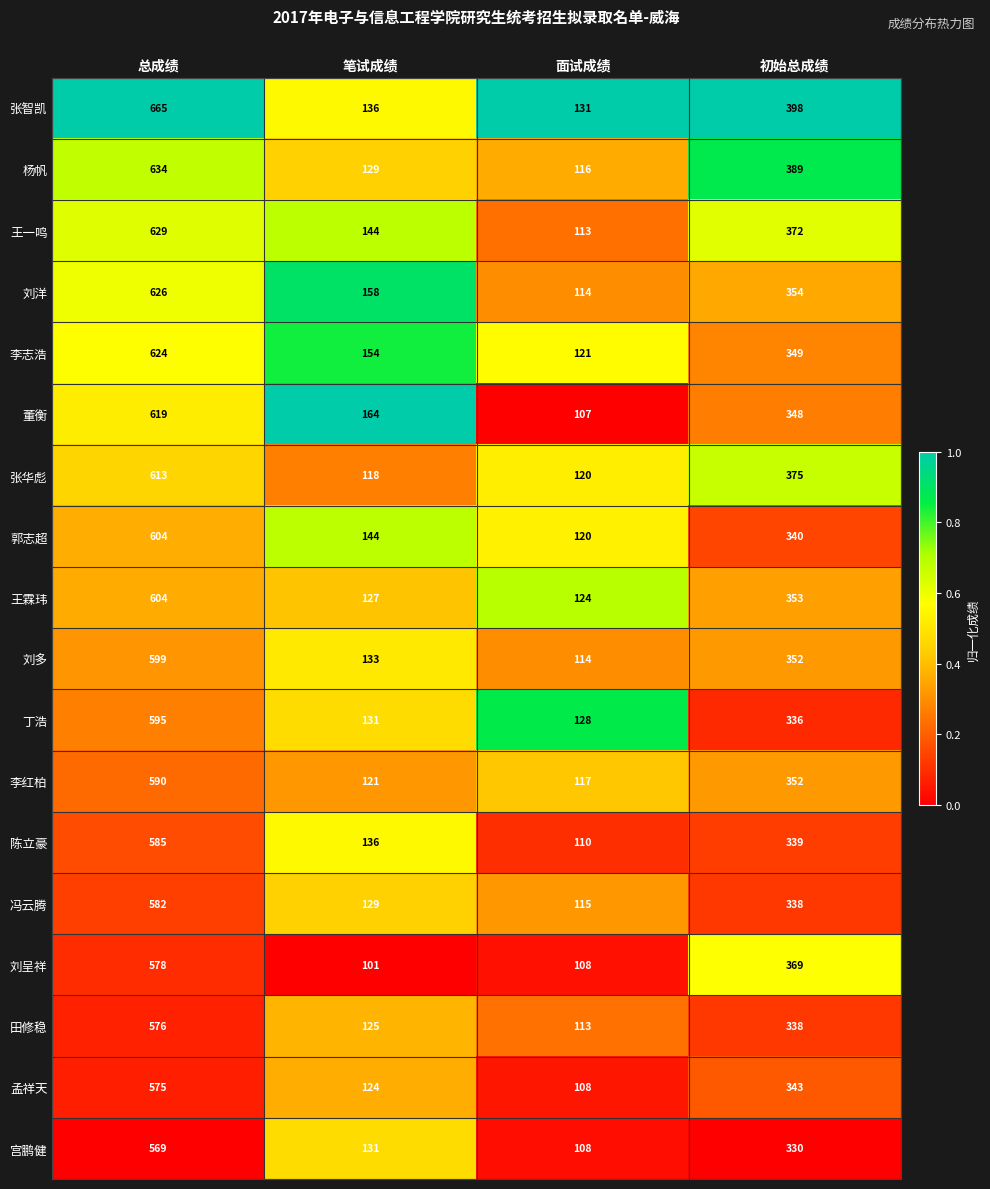

List the labels in order of 董衡 value, largest first.

总成绩, 初始总成绩, 笔试成绩, 面试成绩